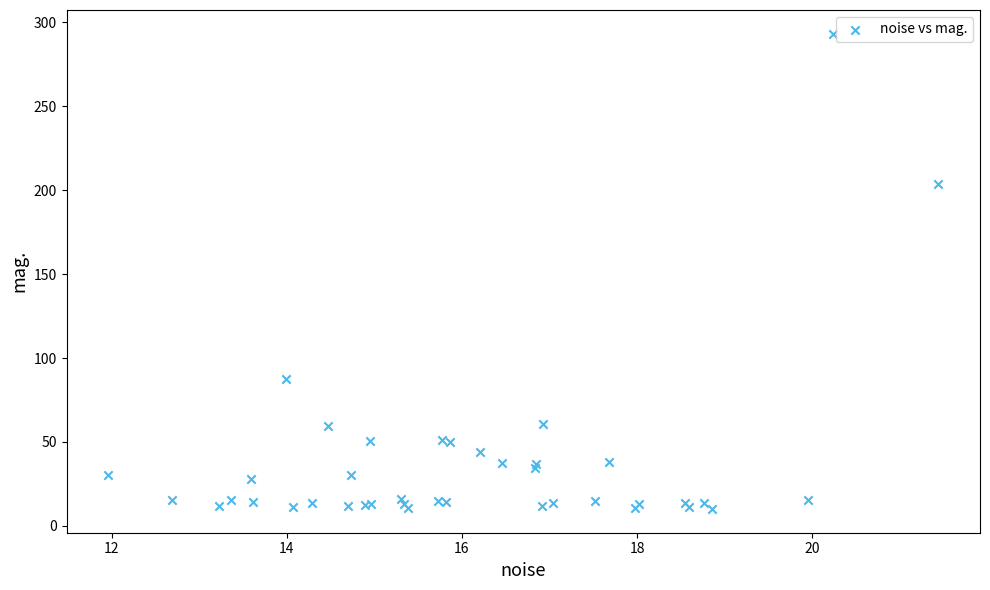

What Y value in the scatter plot is closest to 151?

203.7